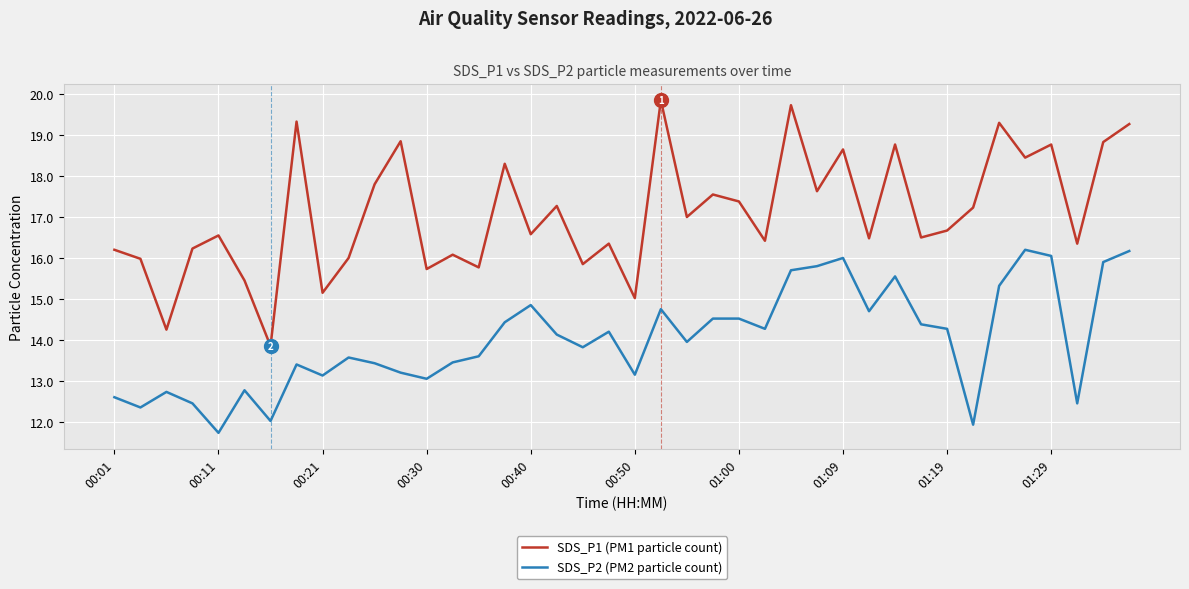

What is the average value of the SDS_P2 (PM2 particle count) series?

14.0